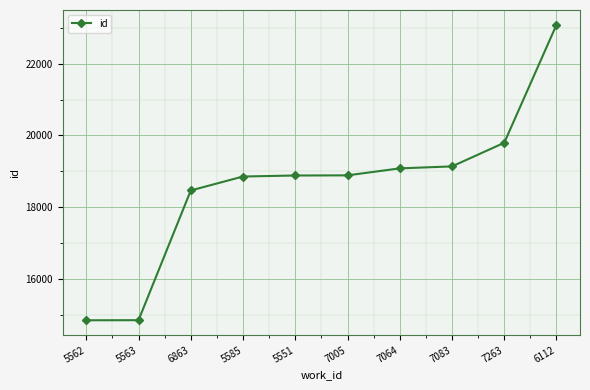

What is the sum of all values?

185944